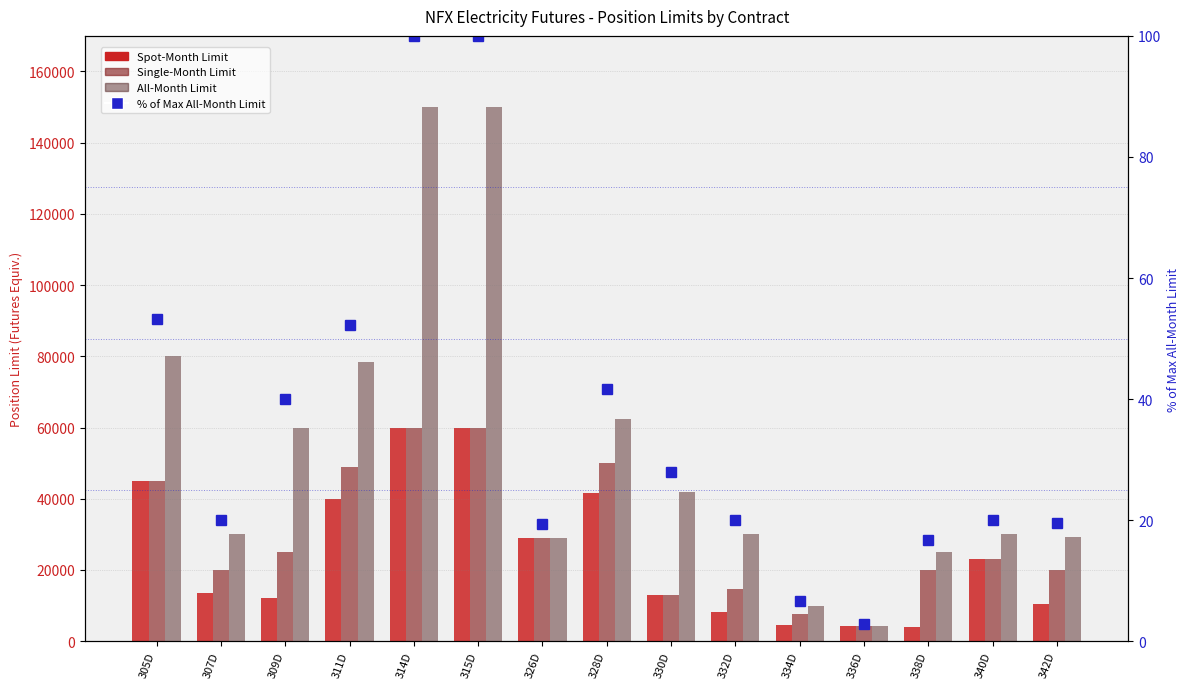

Read the Spot-Month Limit value at 340D.

23148.0